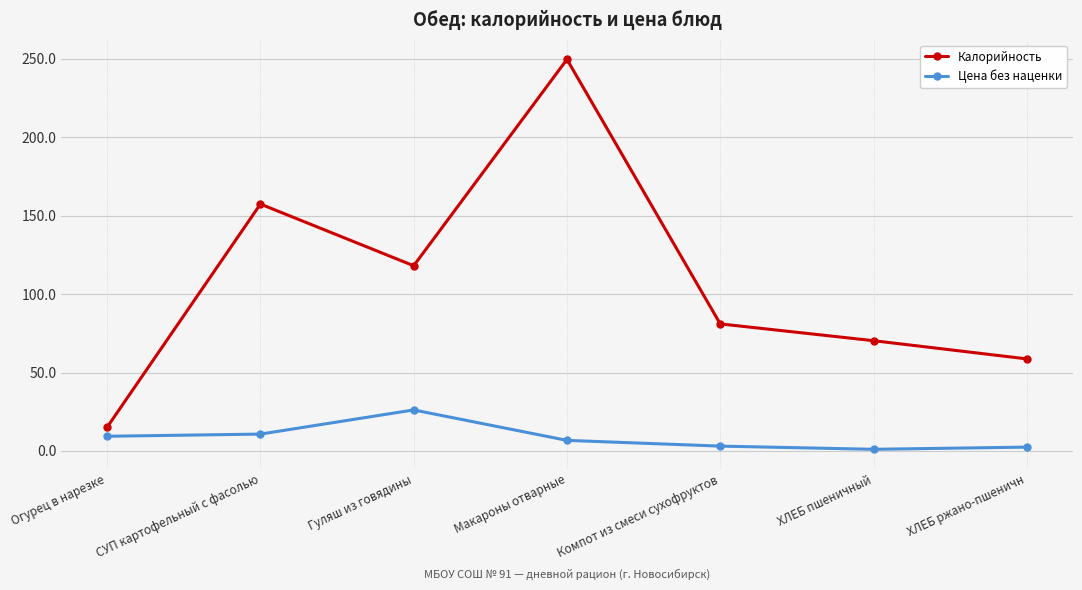

At which category is the sum across all series the highest?

Макароны отварные